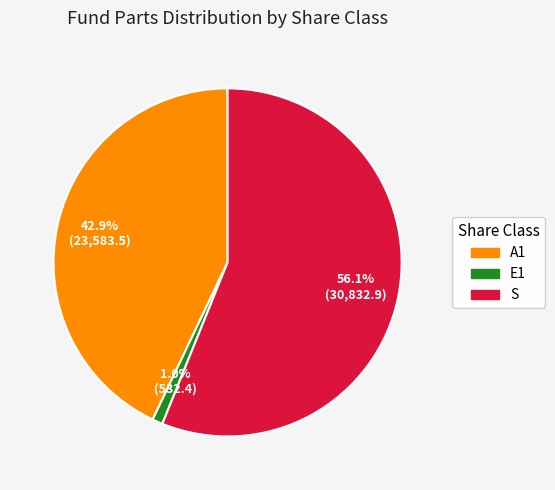

Combined, do A1 and E1 account for over 50%?

No